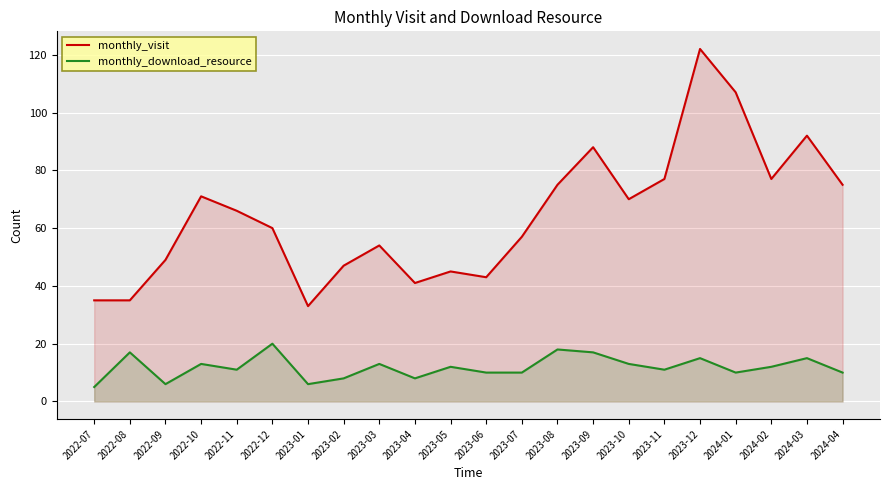

Reading right to left, list all the values displayed in this chart.

monthly_visit: 75	92	77	107	122	77	70	88	75	57	43	45	41	54	47	33	60	66	71	49	35	35
monthly_download_resource: 10	15	12	10	15	11	13	17	18	10	10	12	8	13	8	6	20	11	13	6	17	5